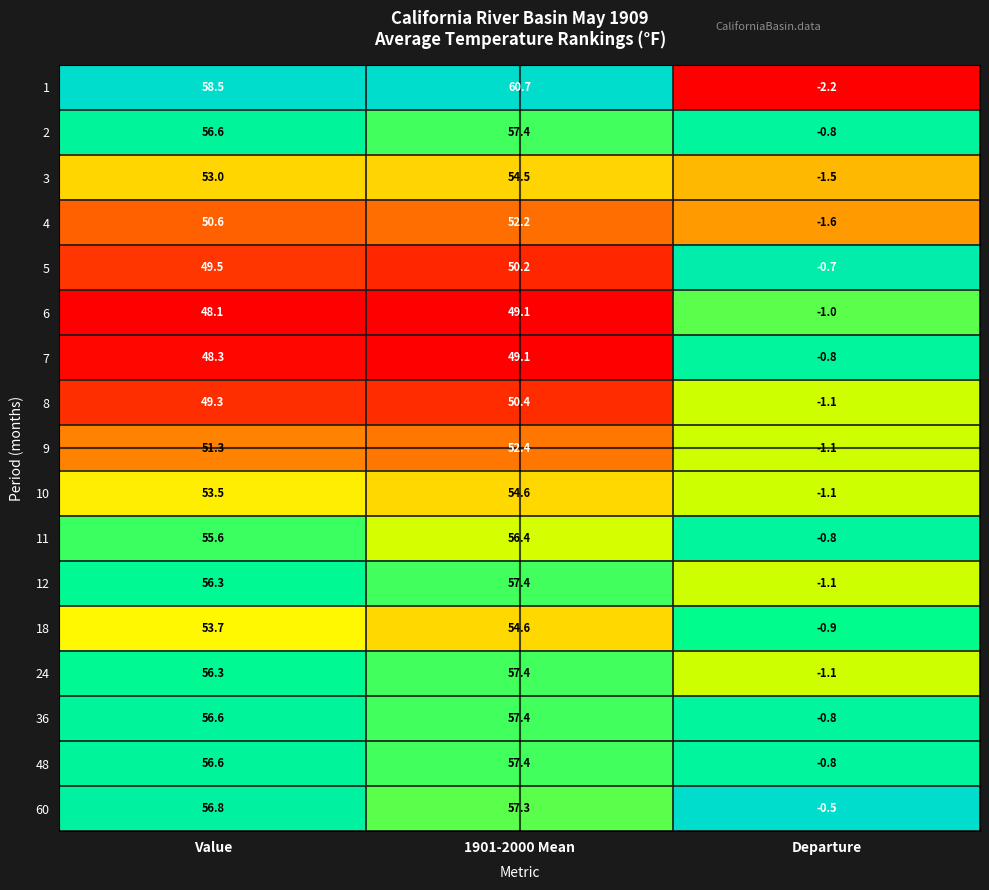

Rank the categories by 60 value from lowest to highest.

Departure, Value, 1901-2000 Mean